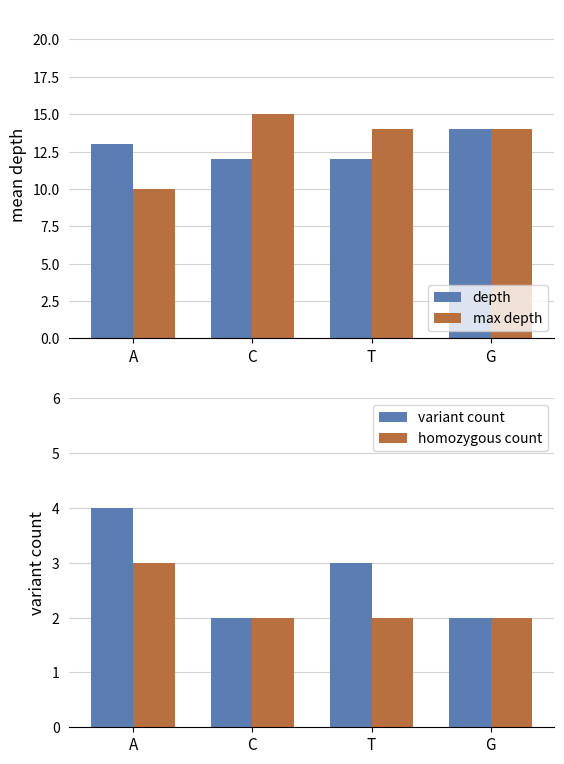

Which series has the largest range (max minus min)?

max depth